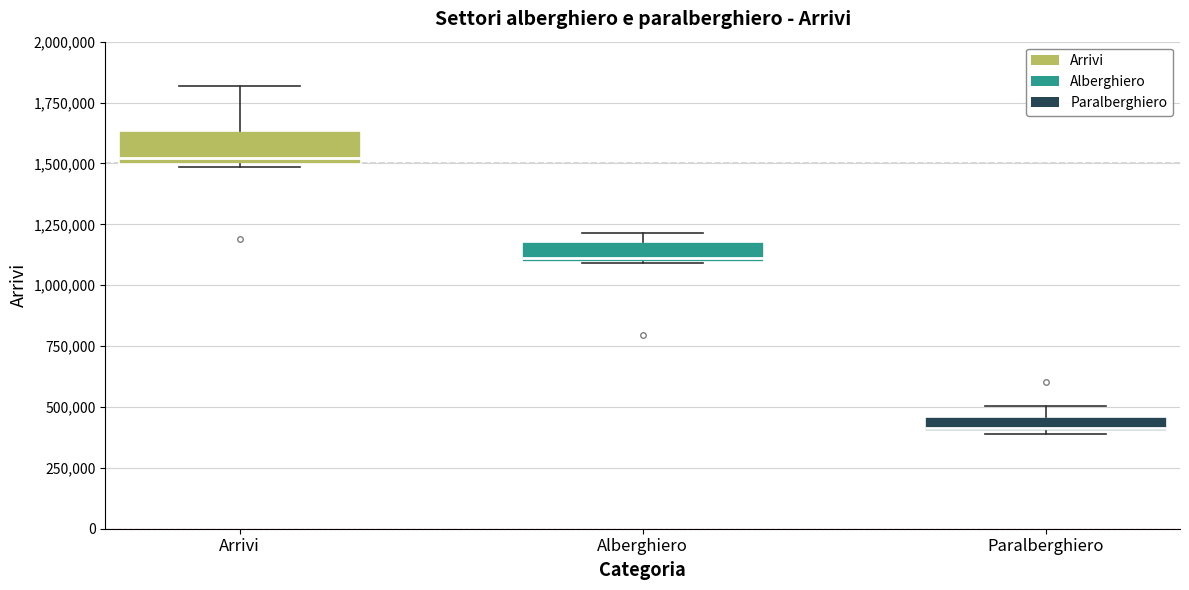

Where is the lower edge of the box for Arrivi on the y-axis? The values are not printed on the chart, so give them approximately, as read against the axis.

1500000